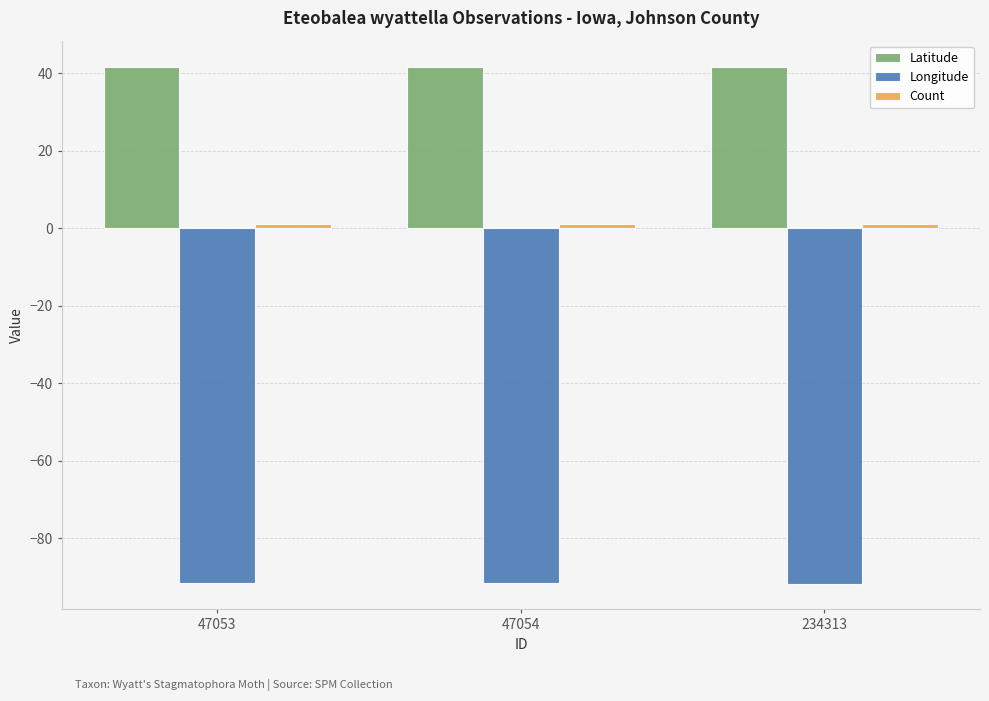

Which series has the largest total across all categories?

Latitude